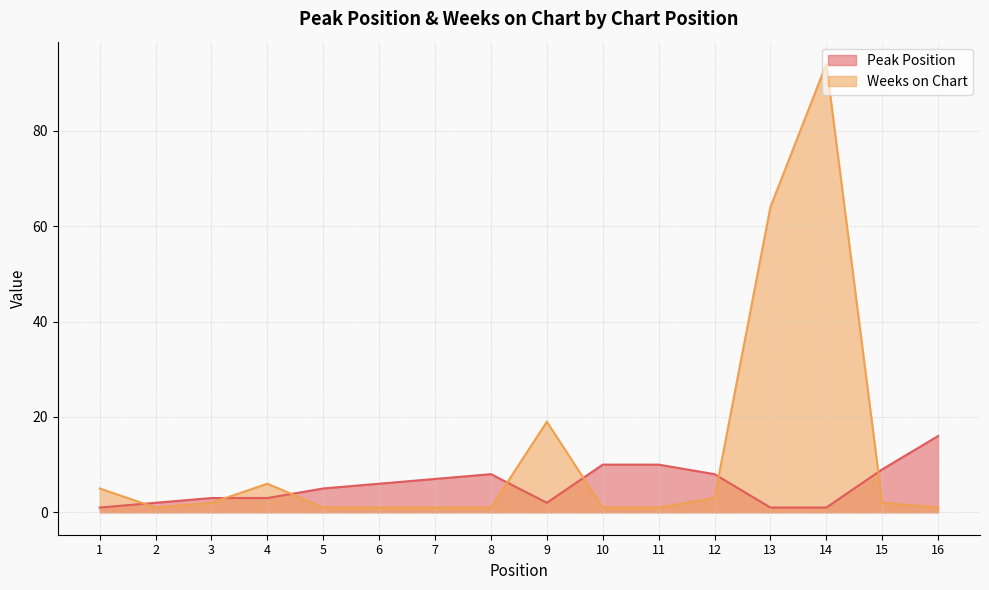

What is the value of the Peak Position point at the 15th from the left?

9